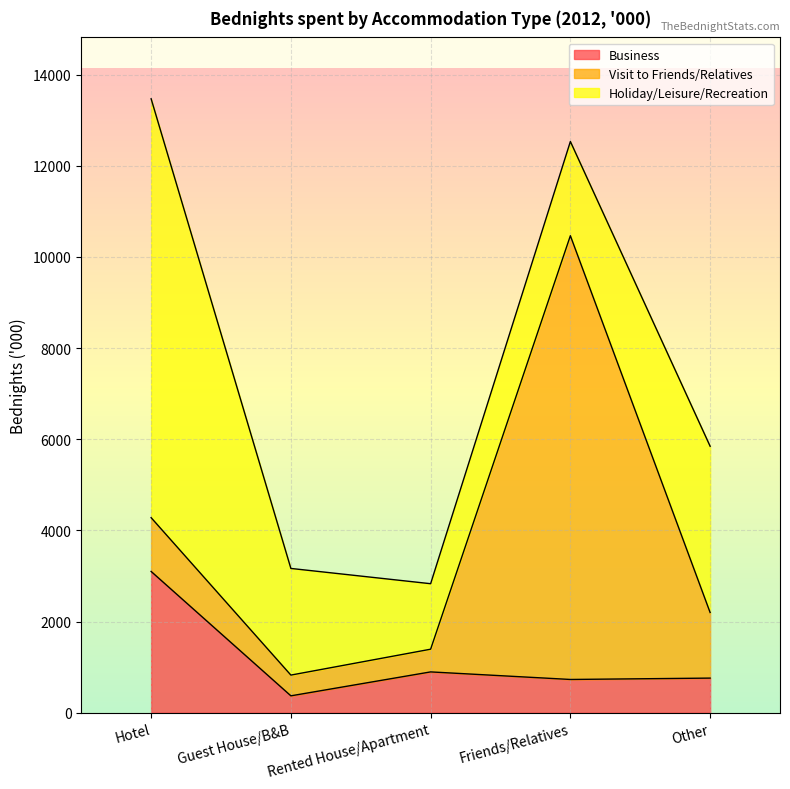

At Guest House/B&B, list the series in order from smallest to largest.

Business, Visit to Friends/Relatives, Holiday/Leisure/Recreation